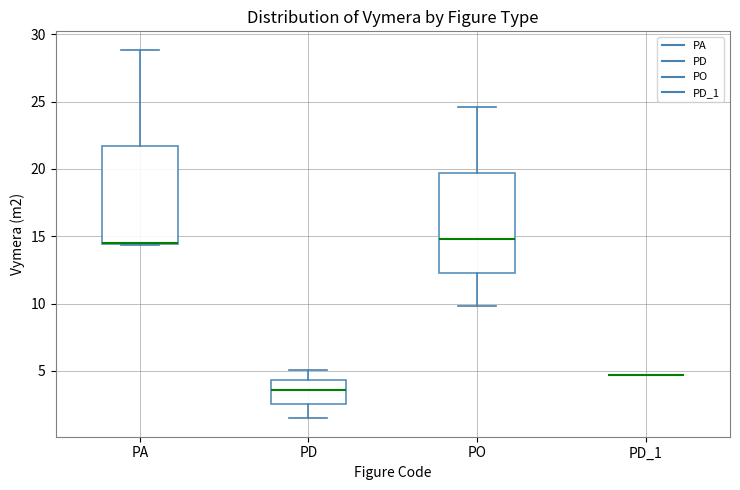

Where does the lower whisker of the box for PD end on the y-axis? The values are not printed on the chart, so give them approximately, as read against the axis.

1.5